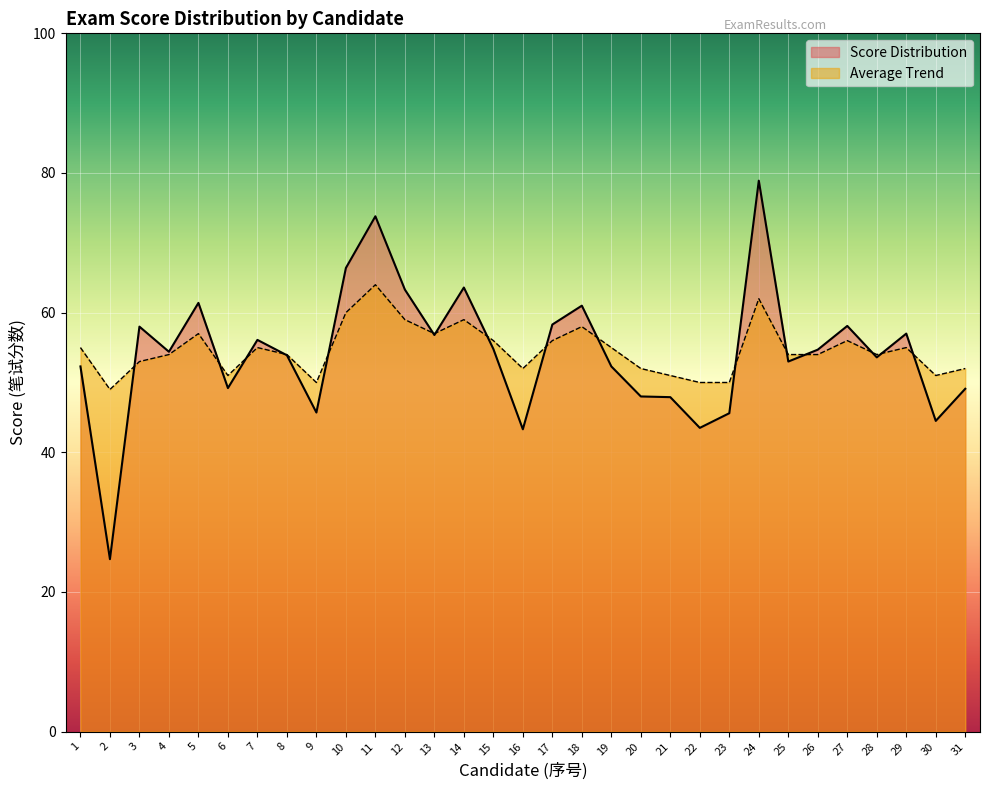

What is the difference between the highest and lowest values at 31?

2.9